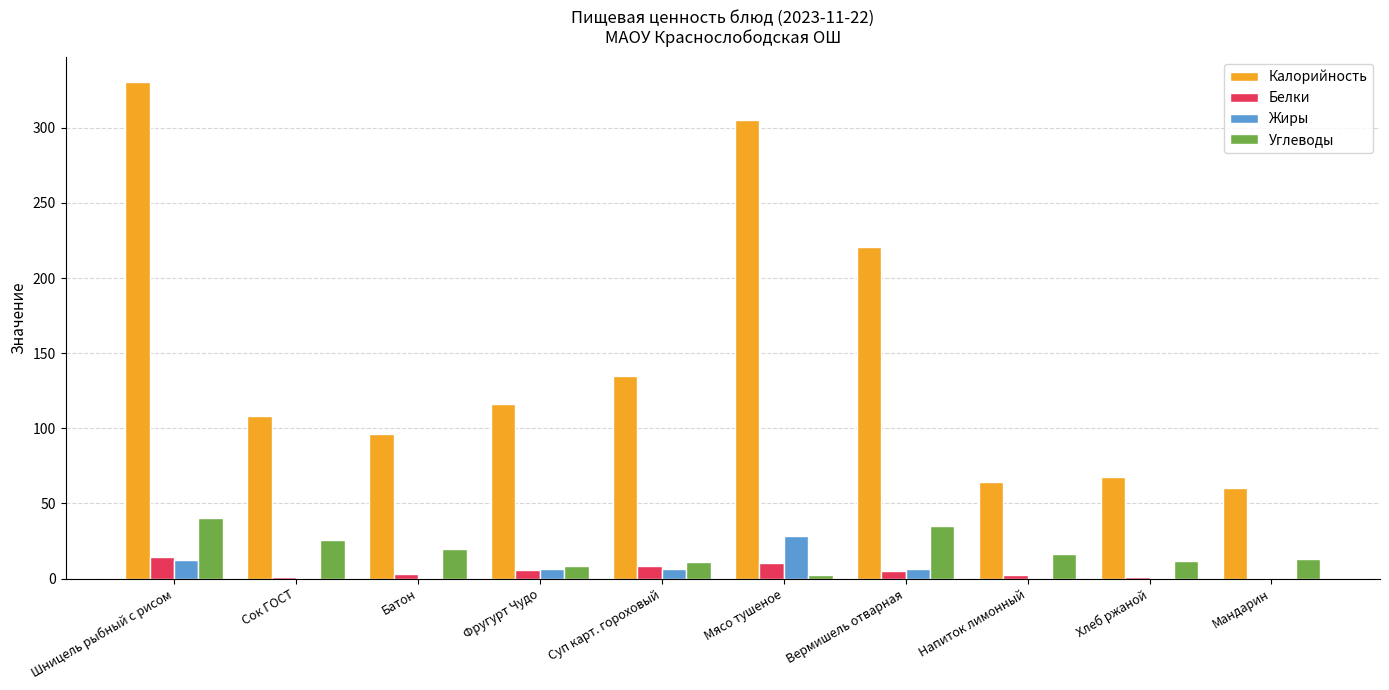

What is the total value across all series at Вермишель отварная?

267.8